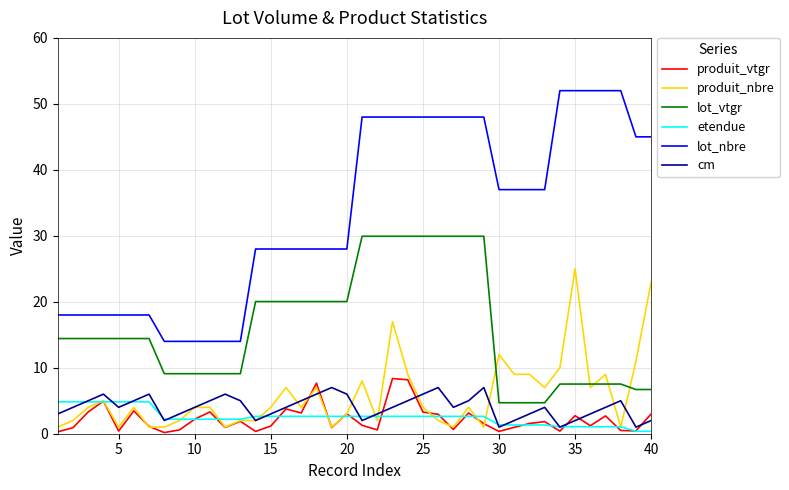

Which series has the widest spread of values?

lot_nbre